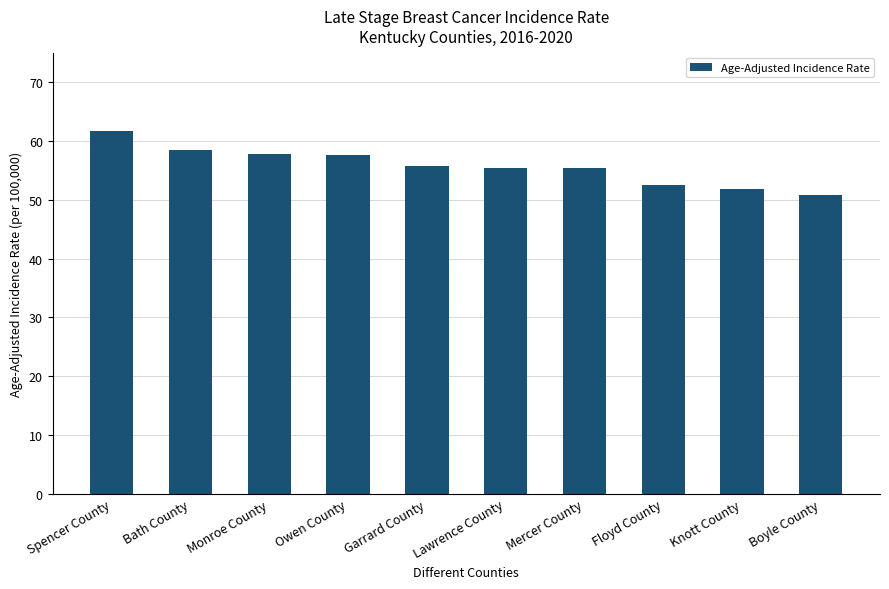

Is it true that the value at Boyle County is 30.4?

False